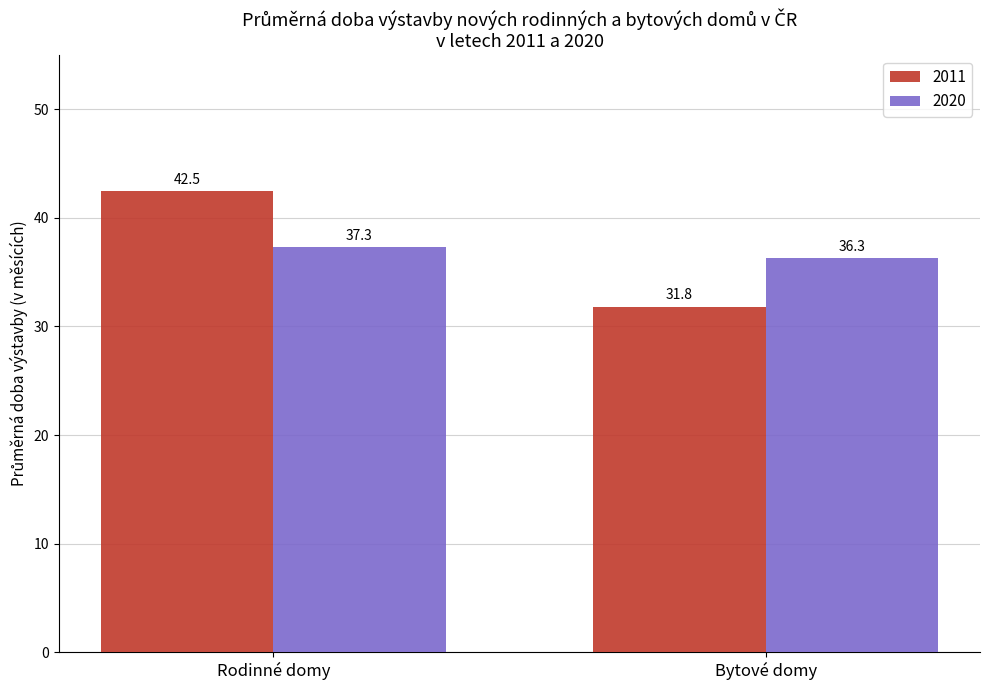

Rank the series by their maximum value, from highest to lowest.

2011, 2020